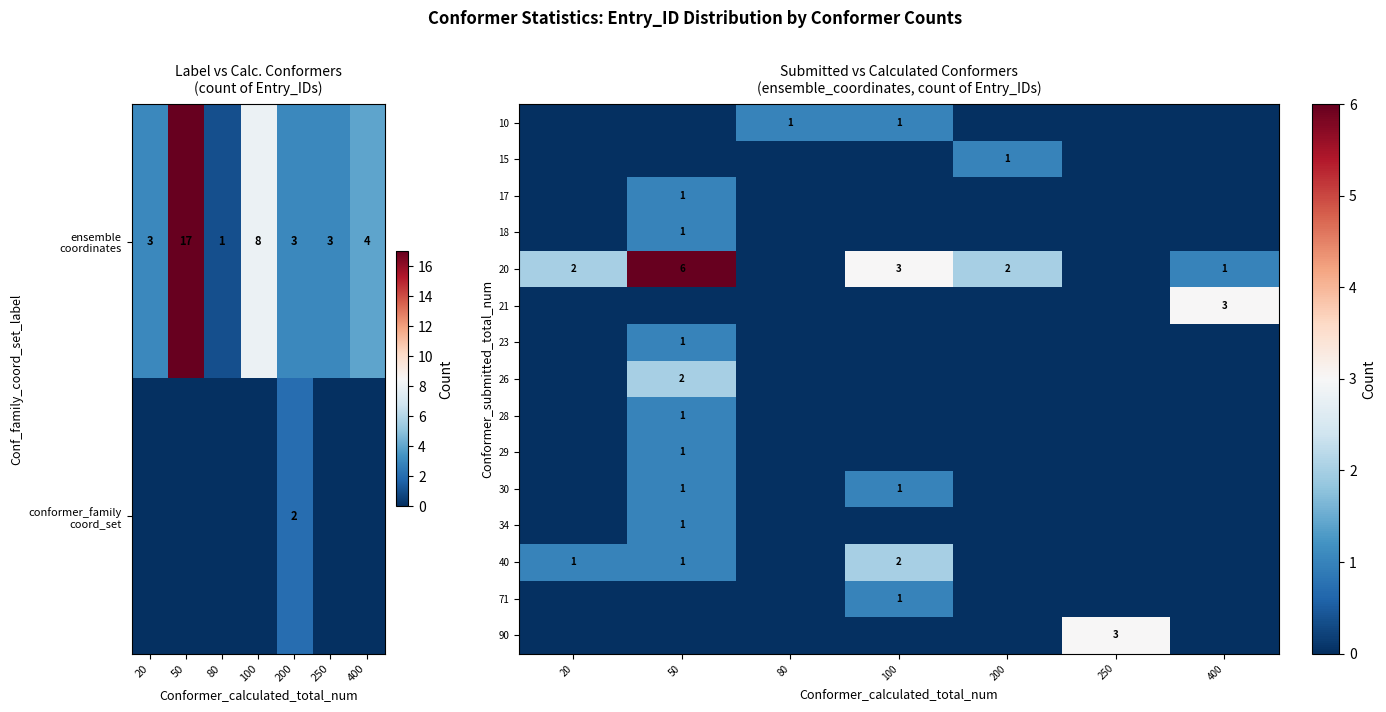

Is the value of 30 at 250 greater than the value of 17 at 50?

No